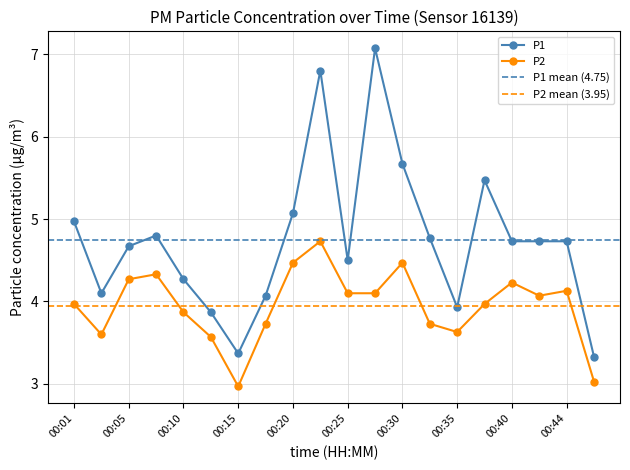

At which category does P2 reach its first local peak?

00:08